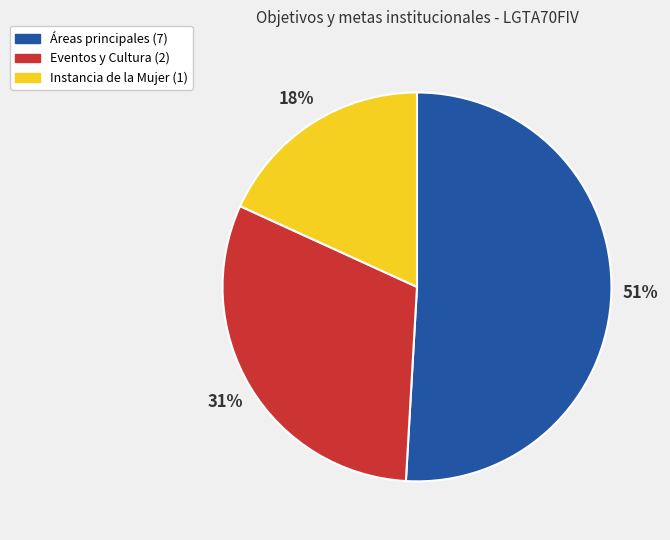

To the nearest percent, what is the difference between the largest and smallest slice percentages?

33%